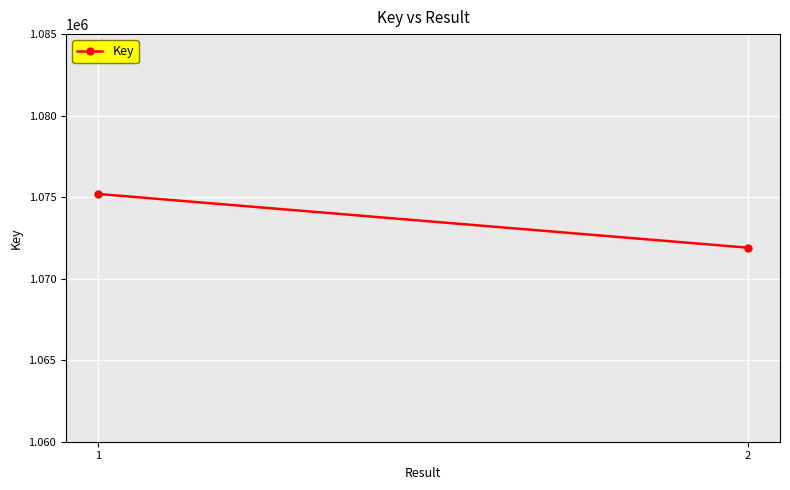

Is it true that the value at 1 is 1075194?

True